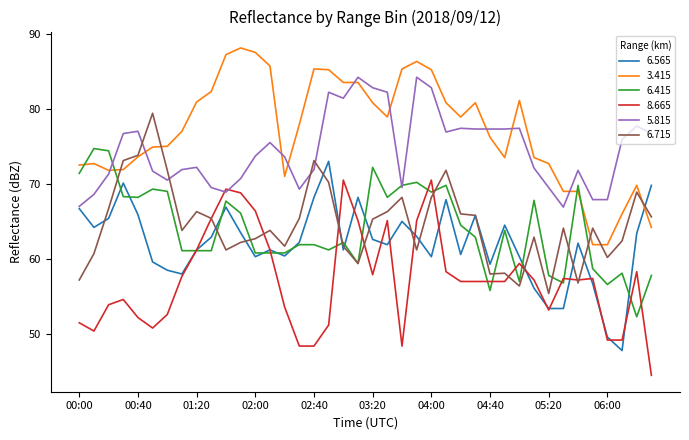

Which series has the largest total across all categories?

3.415